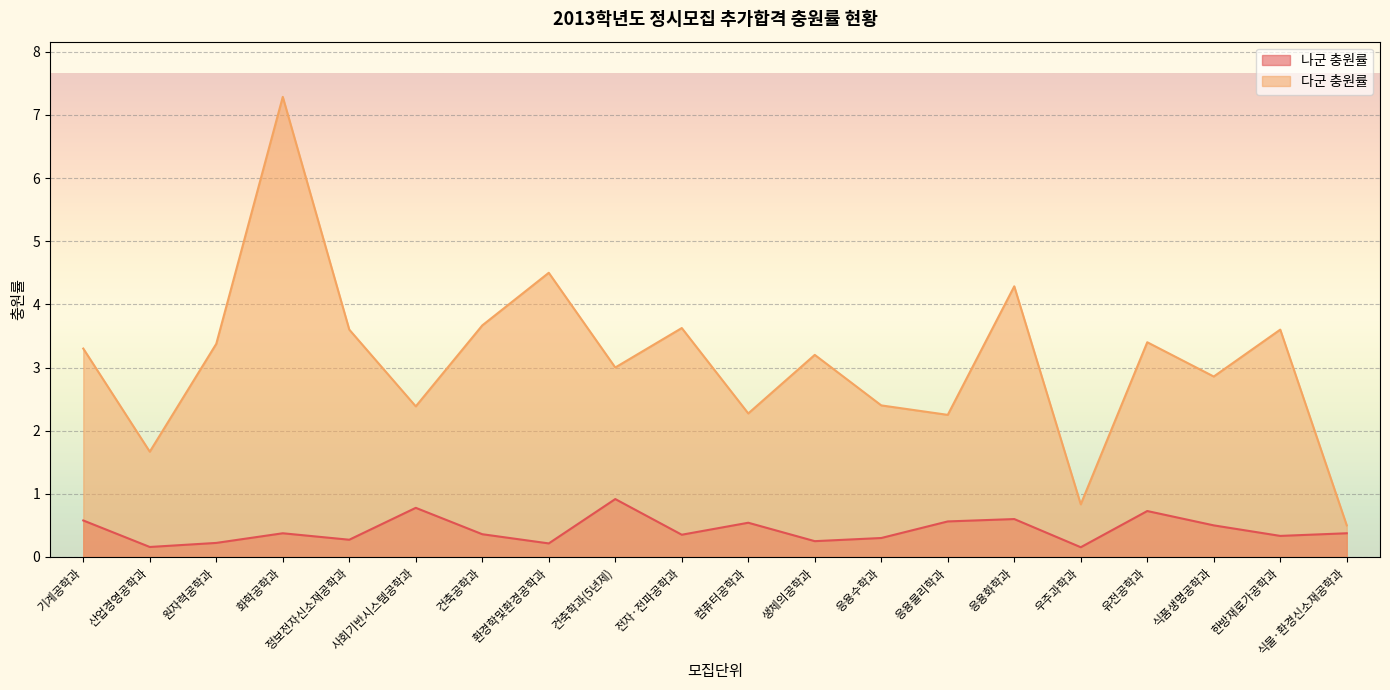

Reading right to left, what are all the values shown in this chart?

나군 충원률: 0.4	0.3	0.5	0.7	0.2	0.6	0.6	0.3	0.2	0.5	0.4	0.9	0.2	0.4	0.8	0.3	0.4	0.2	0.2	0.6
다군 충원률: 0.5	3.6	2.9	3.4	0.8	4.3	2.2	2.4	3.2	2.3	3.6	3.0	4.5	3.7	2.4	3.6	7.3	3.4	1.7	3.3